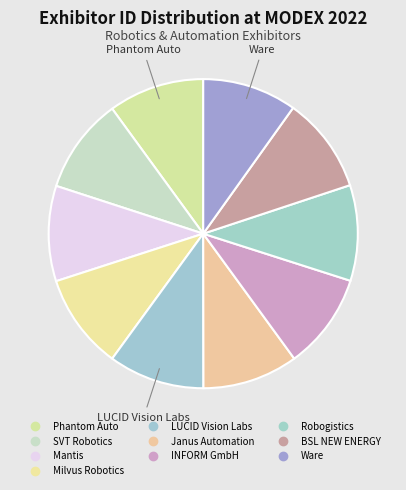

Which has a higher value, Janus Automation or Mantis?

Janus Automation